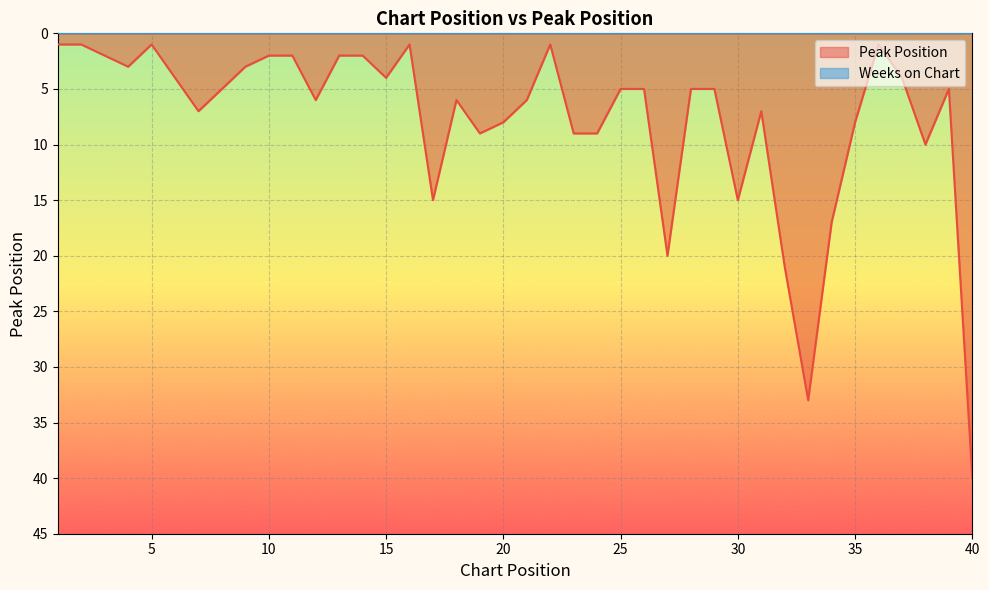

Rank the categories by value from highest to lowest.

40, 33, 32, 27, 34, 17, 30, 38, 19, 23, 24, 20, 35, 7, 31, 12, 18, 21, 8, 25, 26, 28, 29, 39, 6, 15, 37, 4, 9, 3, 10, 11, 13, 14, 1, 2, 5, 16, 22, 36